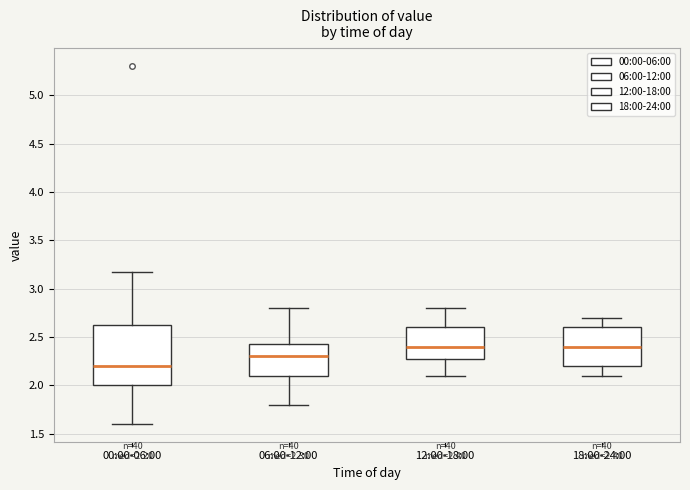

Which box has the lowest median line?

00:00-06:00